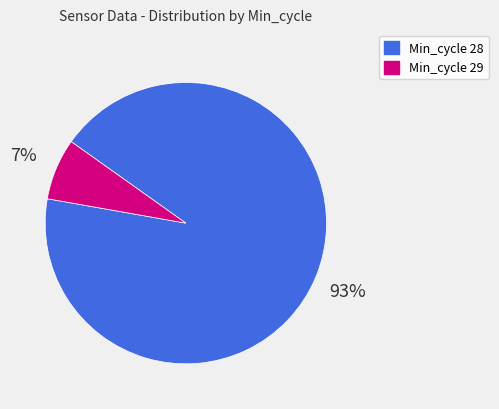

To the nearest percent, what is the average slice percentage?

50%